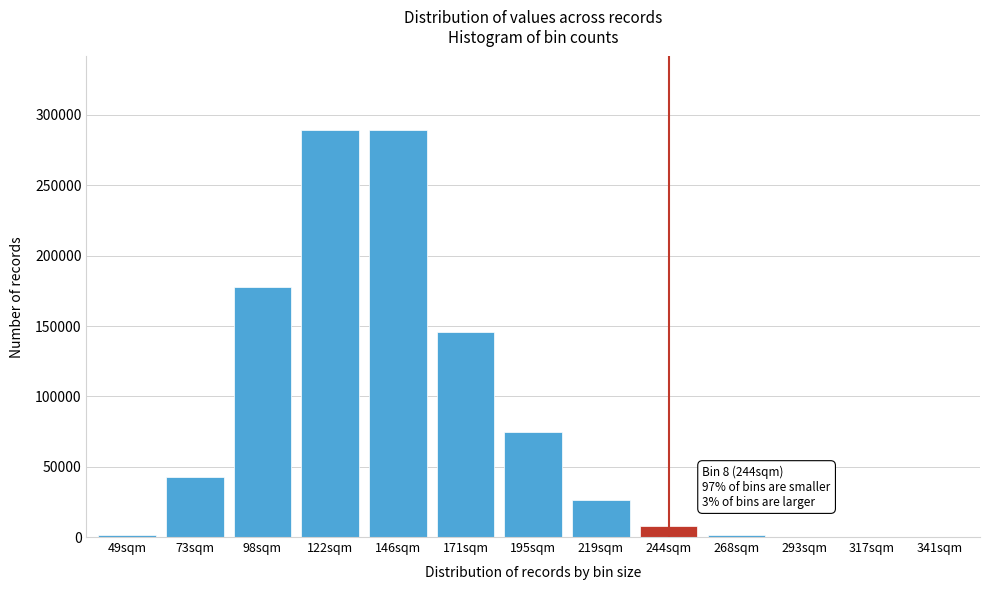

Between 146sqm and 98sqm, which is larger?

146sqm